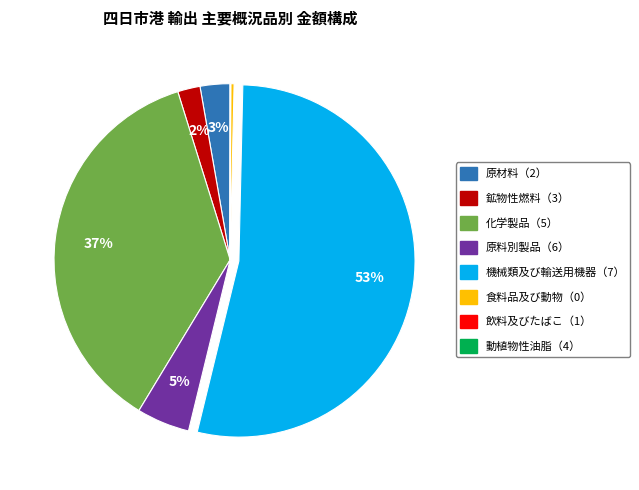

What is the largest slice in the pie chart?

機械類及び輸送用機器（7）